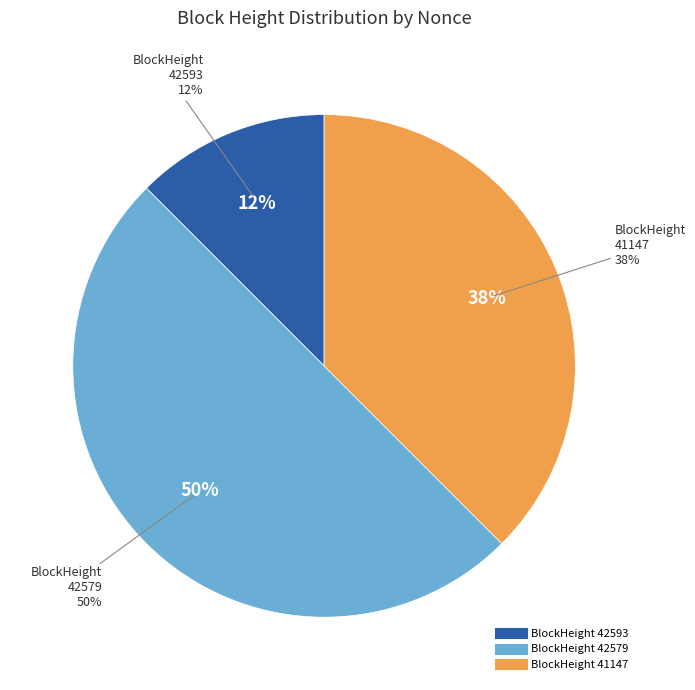

The 41147 slice represents 38% of the pie. True or false?

True